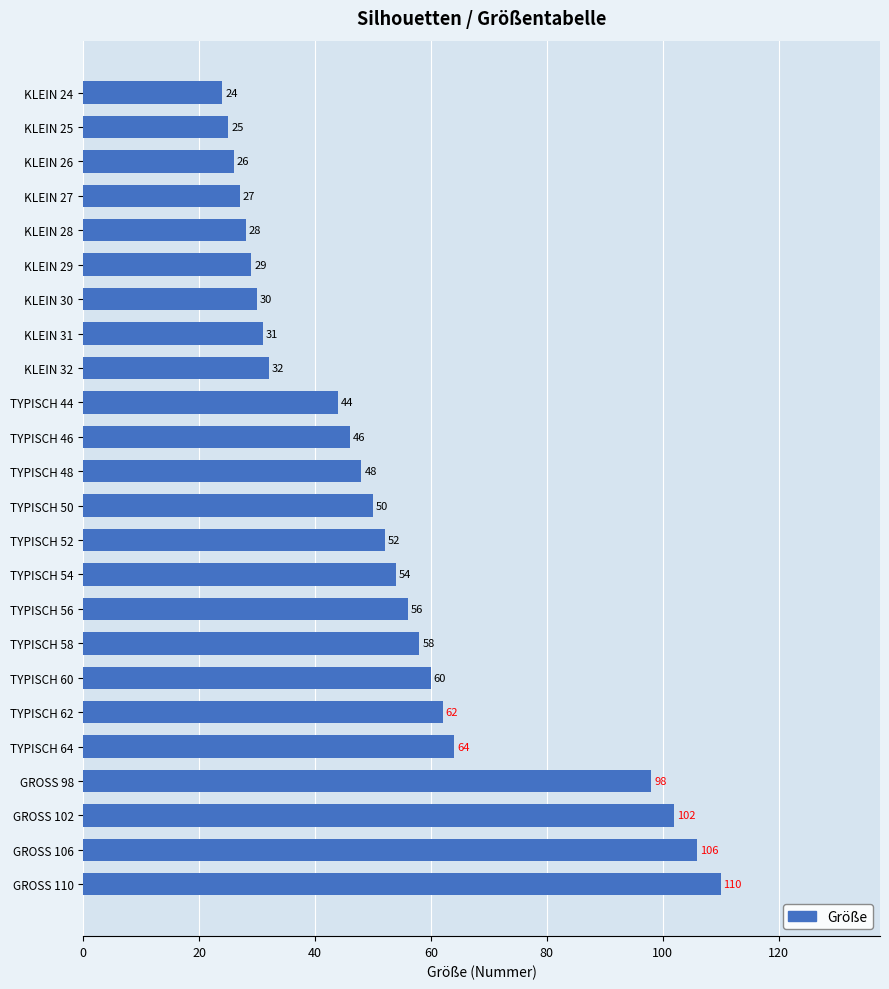

What position from the bottom is TYPISCH 60?

7